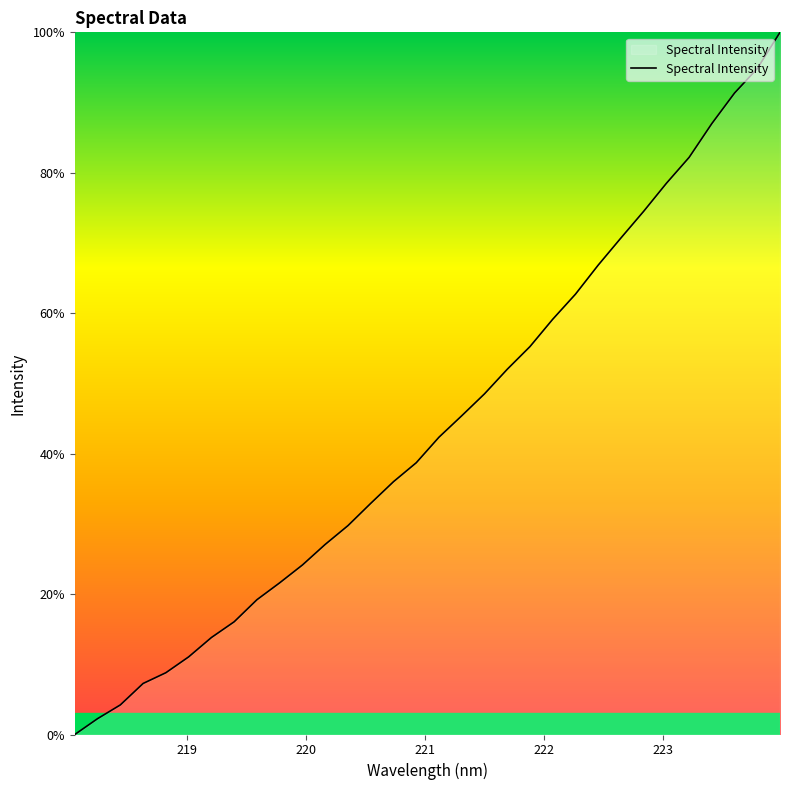

What is the maximum value shown in the chart?

100.0